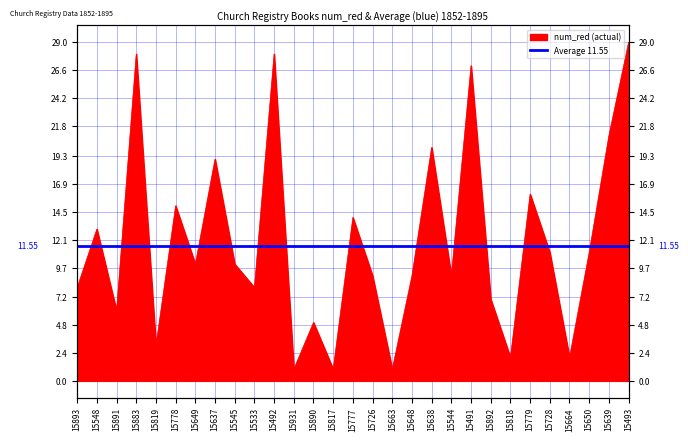

Where is the first local maximum?

15548